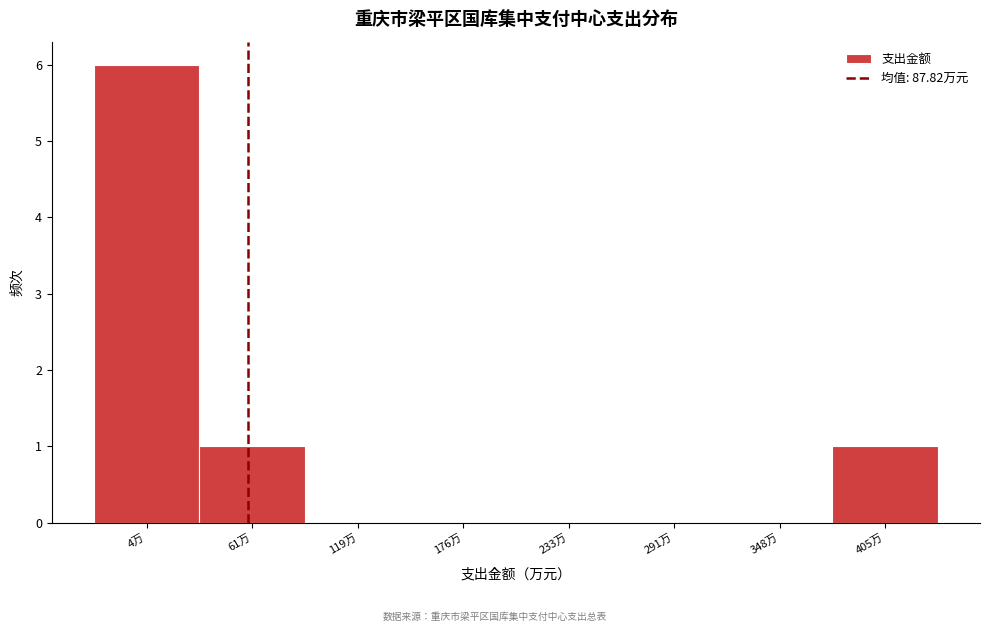

Reading right to left, what are all the values shown in this chart?

405万=1	348万=0	291万=0	233万=0	176万=0	119万=0	61万=1	4万=6